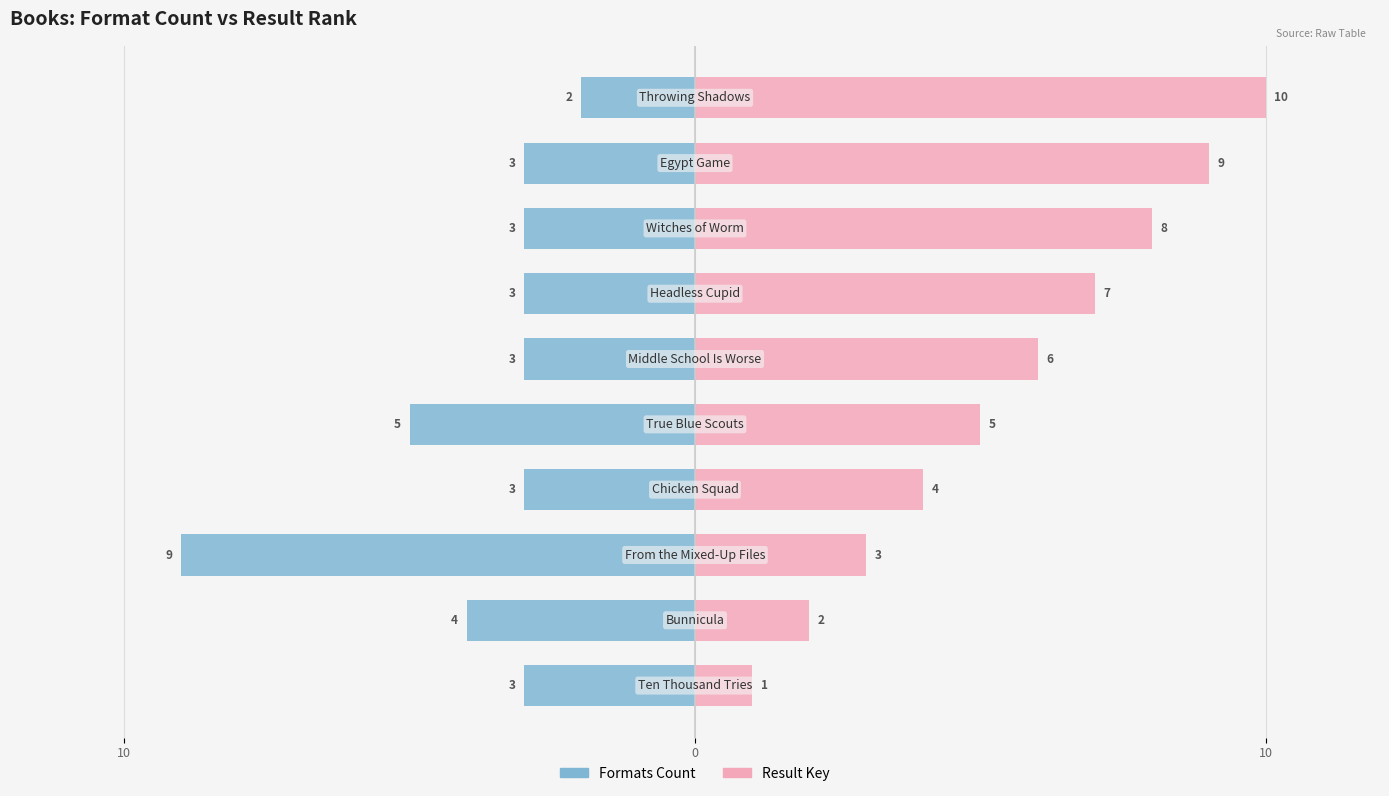

Which series has the largest total across all categories?

Result Key